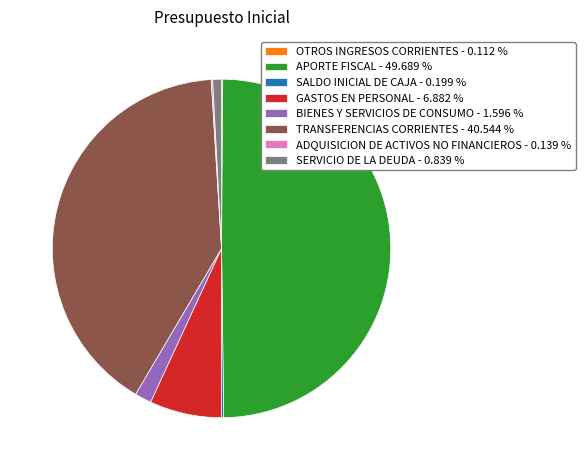

Between APORTE FISCAL - 49.689 % and SERVICIO DE LA DEUDA - 0.839 %, which is larger?

APORTE FISCAL - 49.689 %